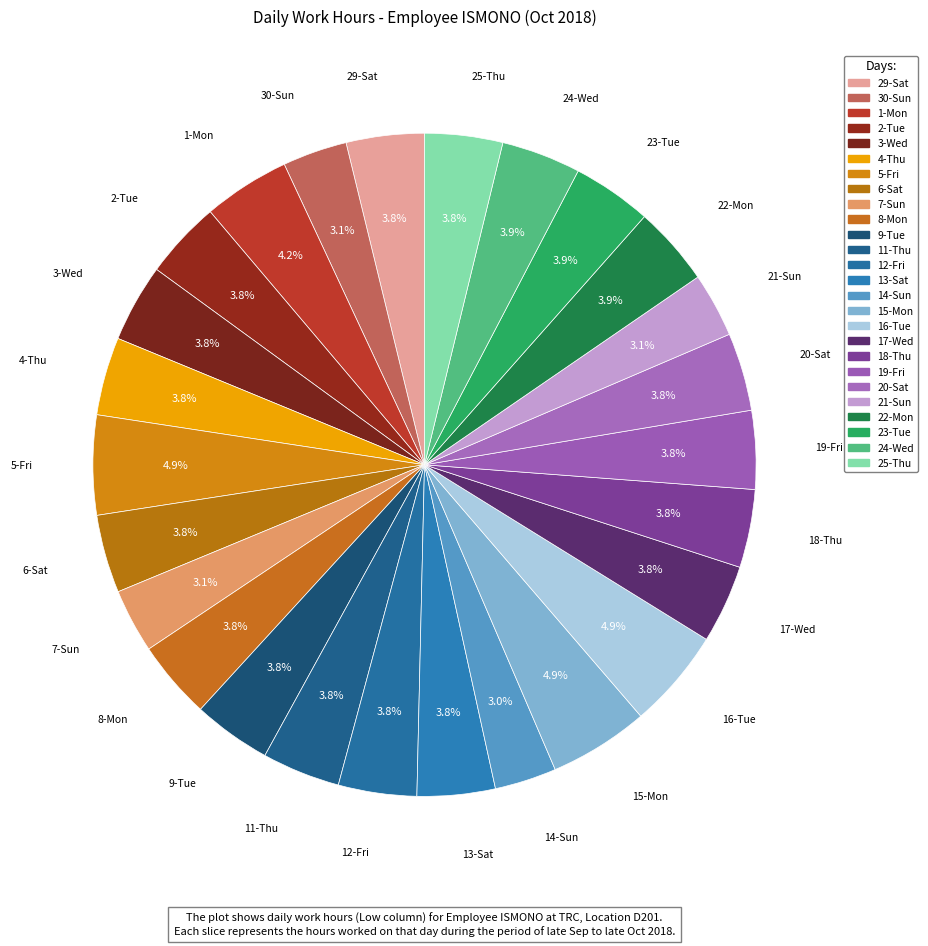

Combined, do 25-Thu and 2-Tue account for over 50%?

No